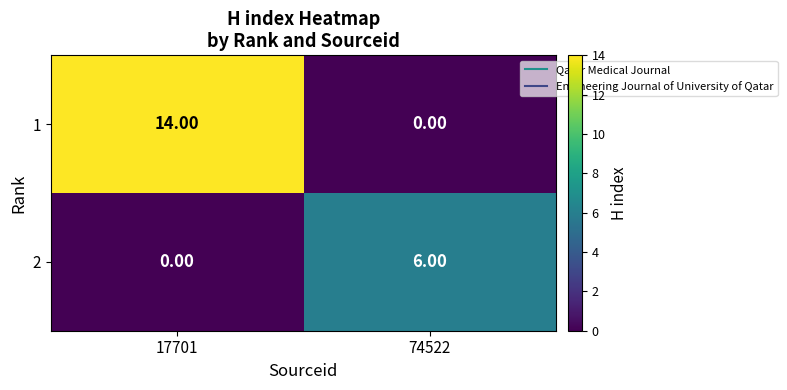

List the series in order of their peak value, lowest first.

2, 1